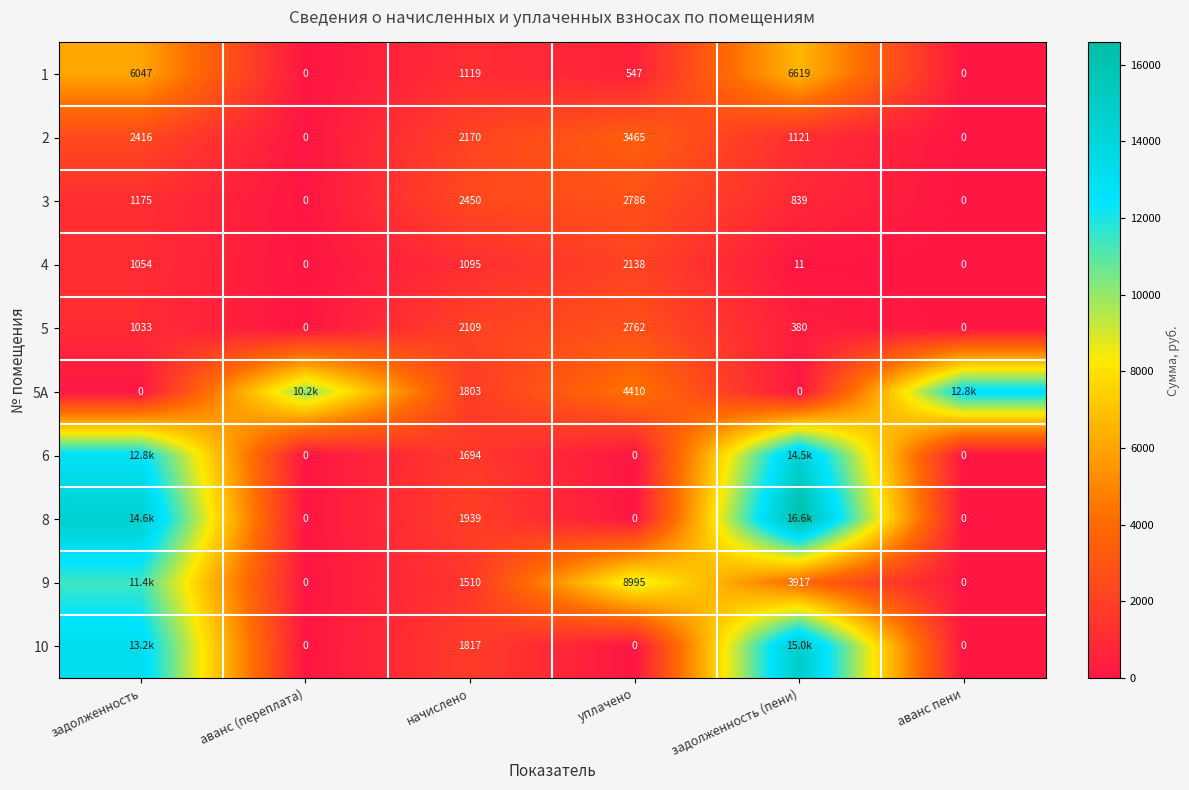

At which label is 5 closest to 1381?

задолженность